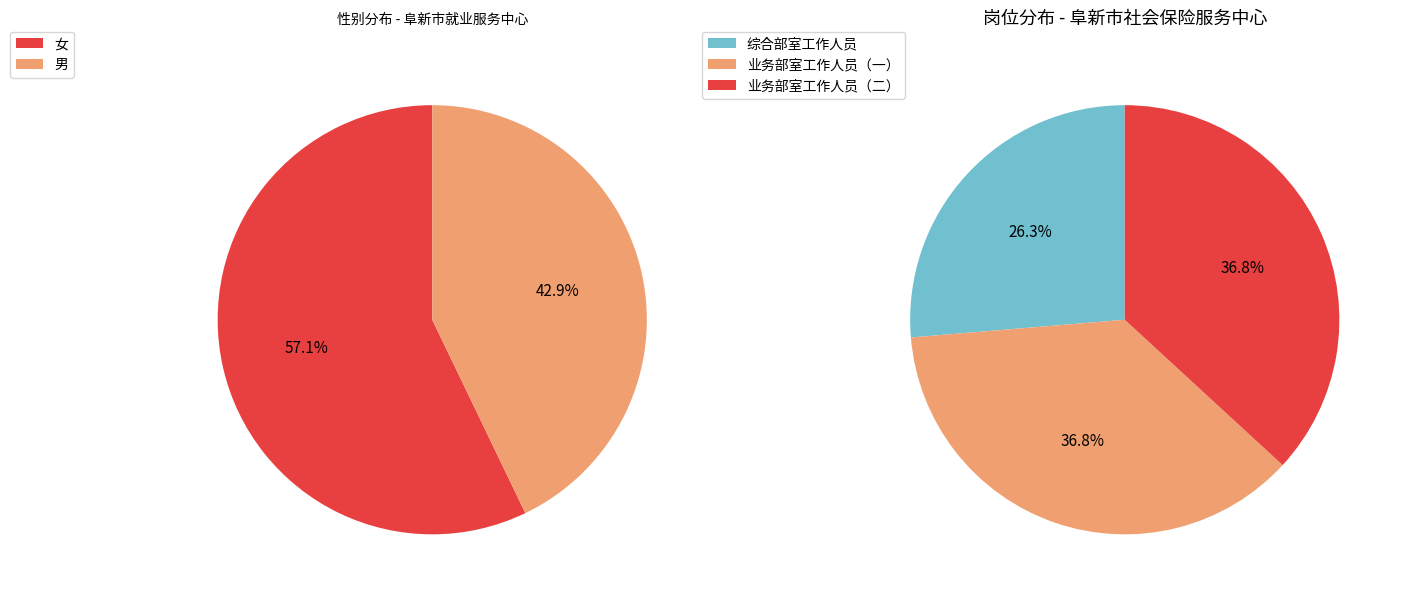

What percentage do 阜新市社会保险服务中心 and 阜新市就业服务中心 together represent?

100.0%